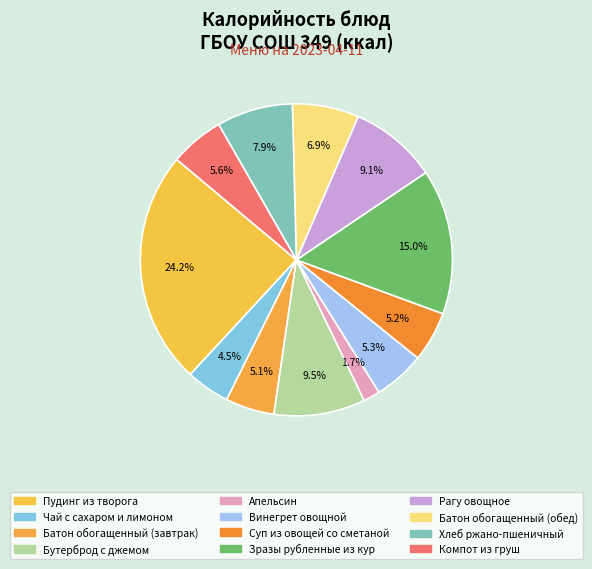

How many segments does this pie chart have?

12